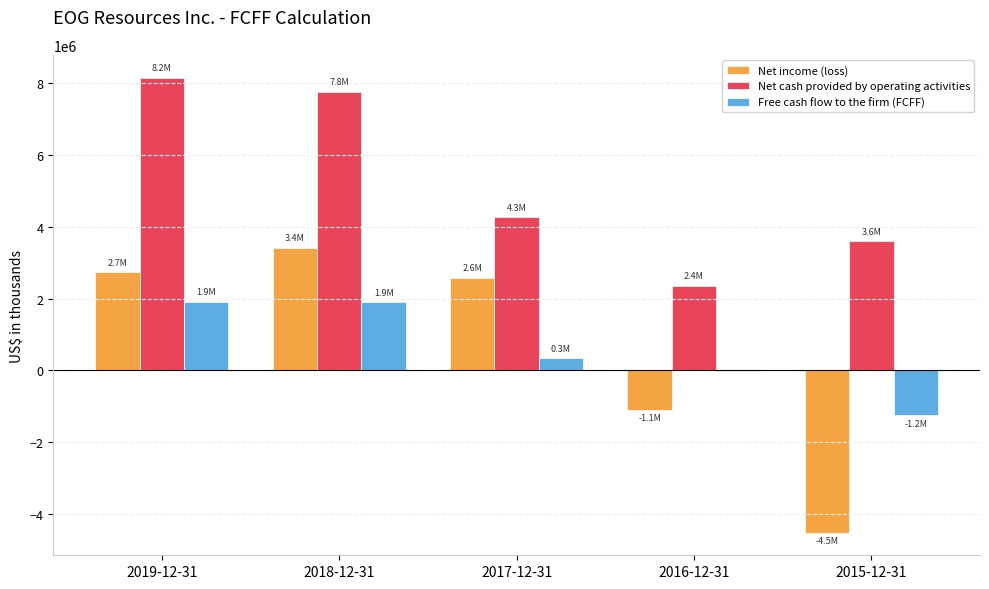

Count the number of data series in this chart.

3